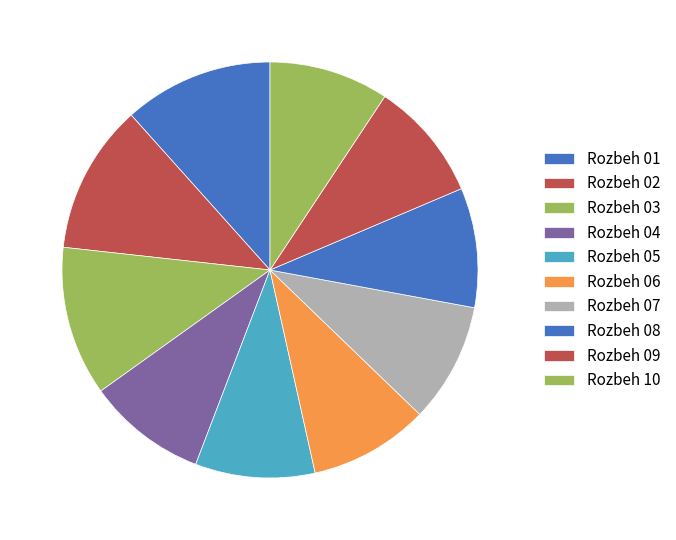

Rank the categories by value from highest to lowest.

Rozbeh 03, Rozbeh 10, Rozbeh 01, Rozbeh 02, Rozbeh 07, Rozbeh 09, Rozbeh 08, Rozbeh 06, Rozbeh 04, Rozbeh 05